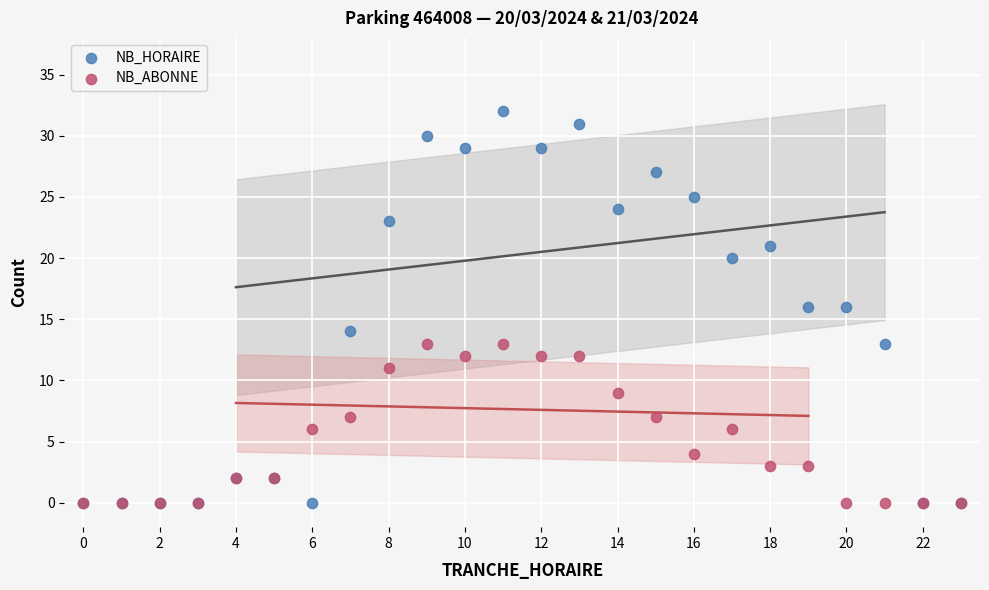

Which series has the widest spread of Y values?

NB_HORAIRE